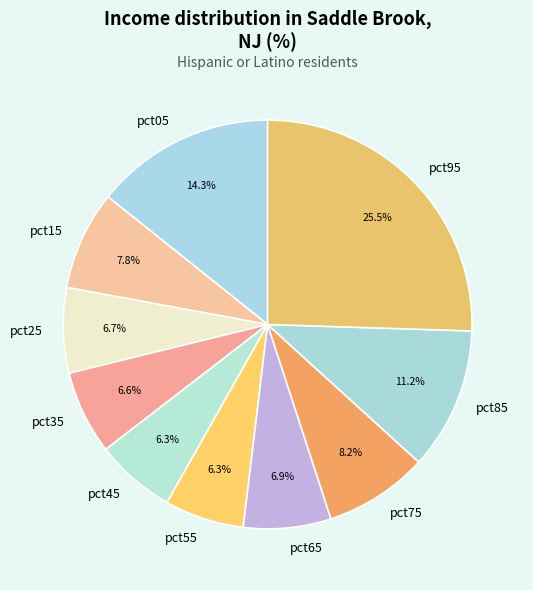

Is pct15 the majority of the pie?

No